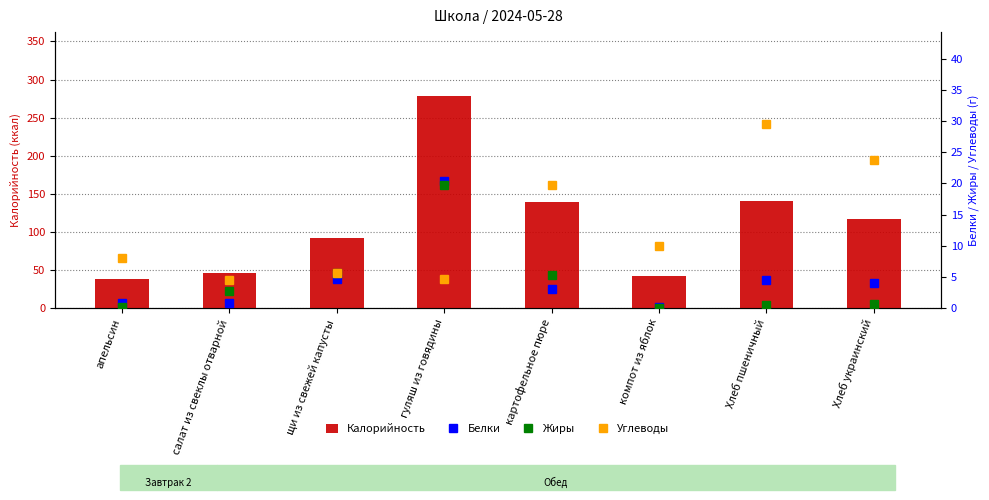

Rank the series at Хлеб пшеничный from lowest to highest value.

Жиры, Белки, Углеводы, Калорийность